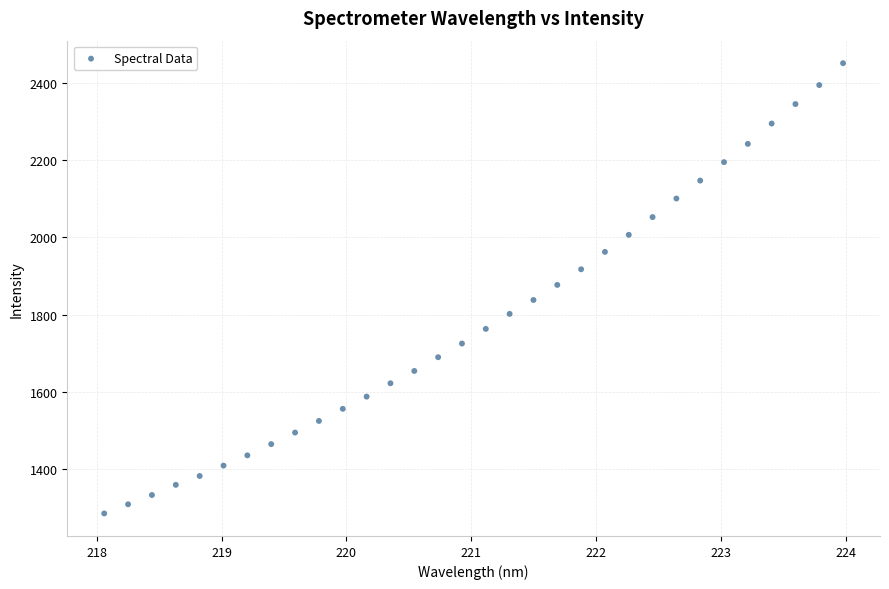

What is the range of X values (max minus min)?

5.9